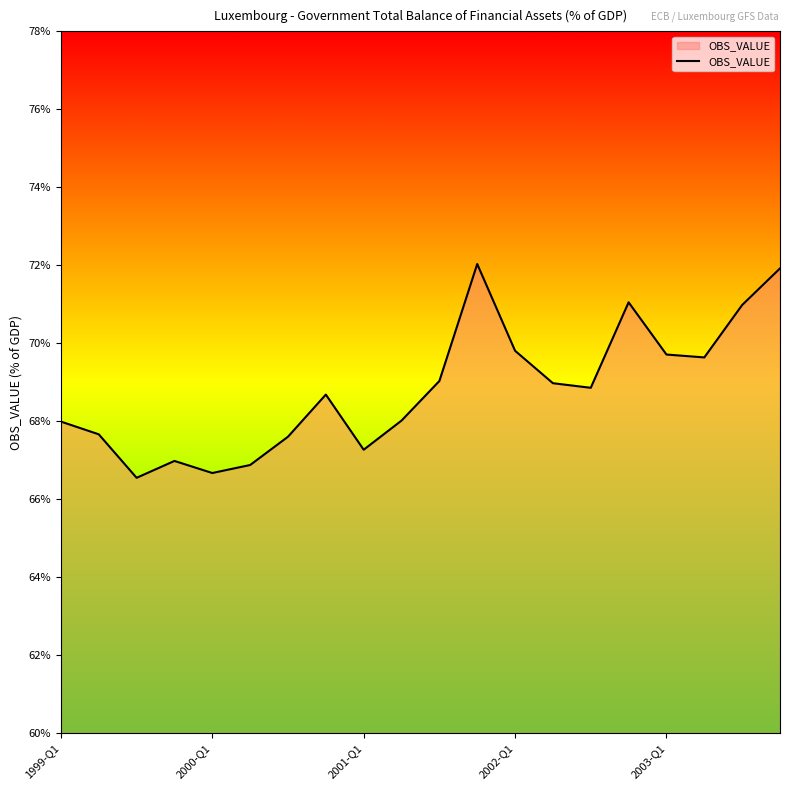

Does the chart display data point markers on the line(s)?

No